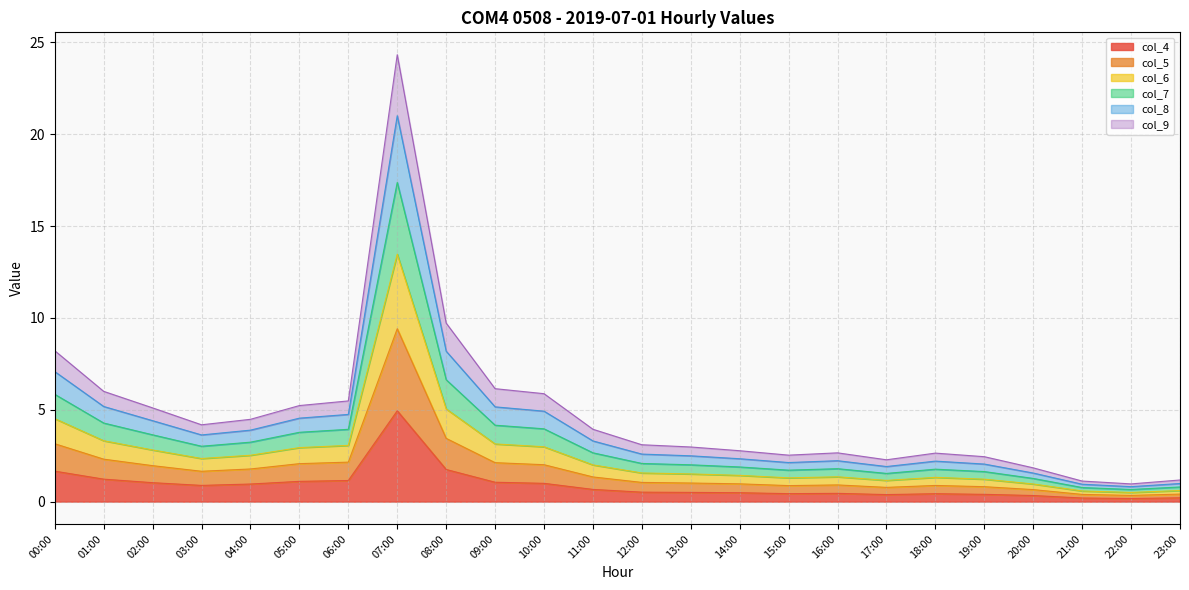

True or false: col_4 and col_5 intersect in this chart.

False